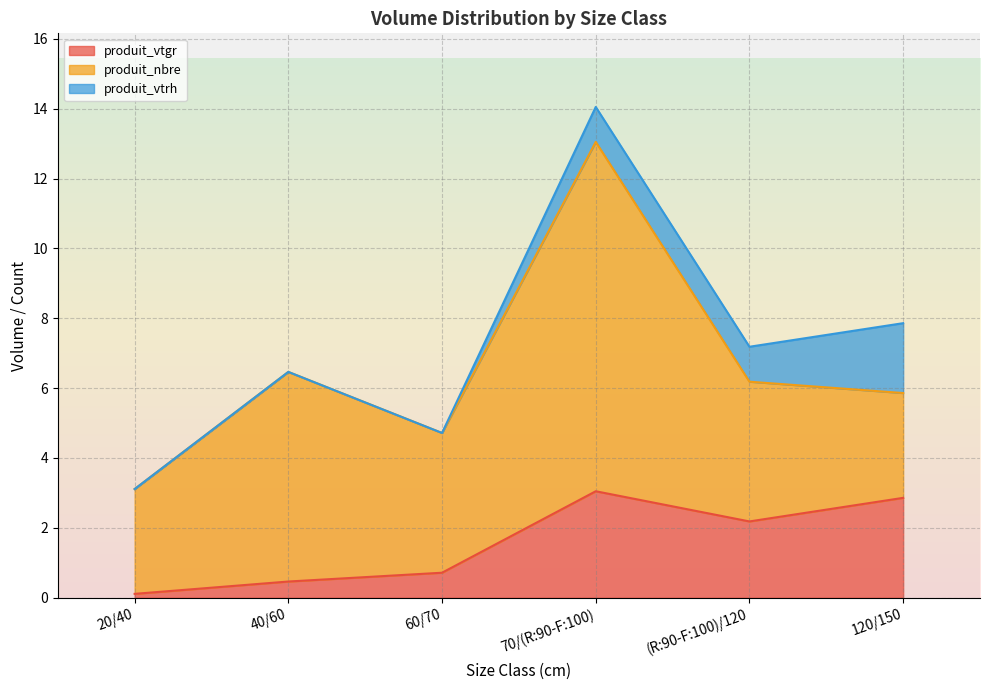

Read the produit_nbre value at (R:90-F:100)/120.

4.0